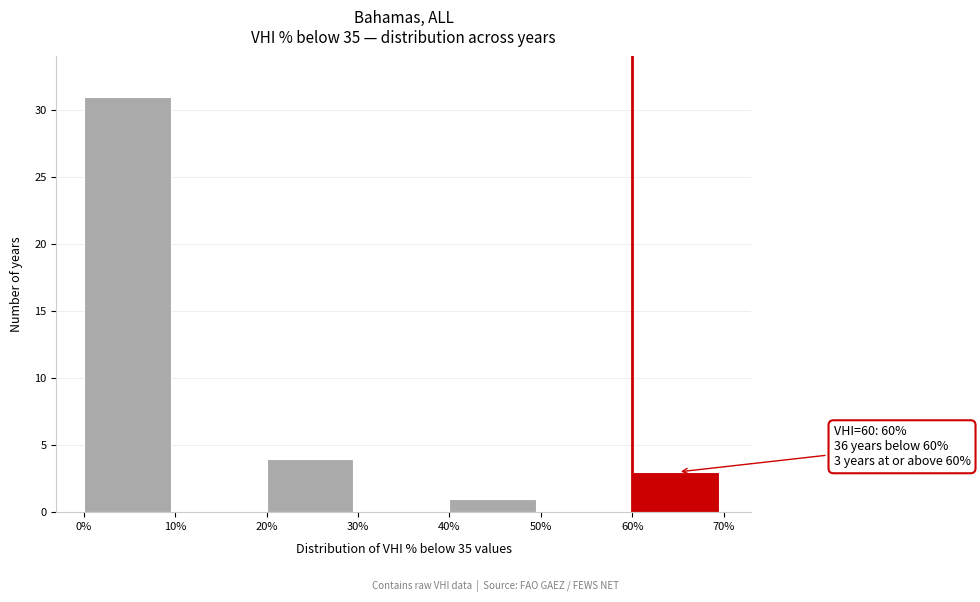

Over which range of the x-axis is the bar tallest?

0% to 10%